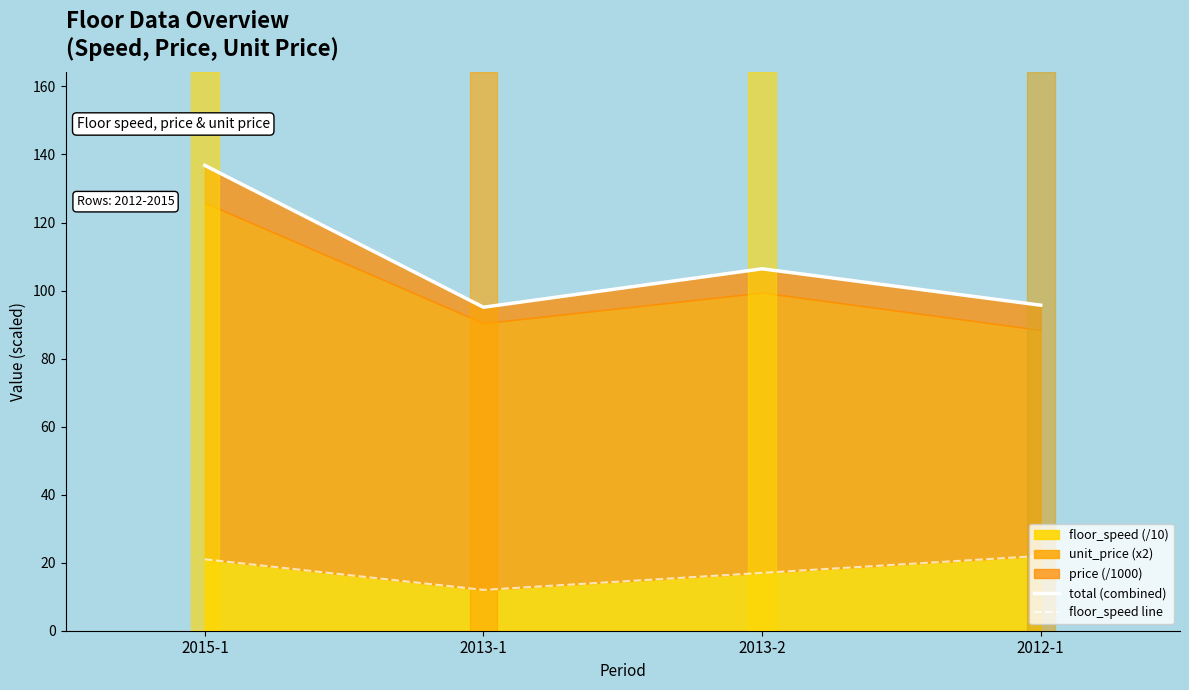

At how many categories does at least one series exceed 117?

1